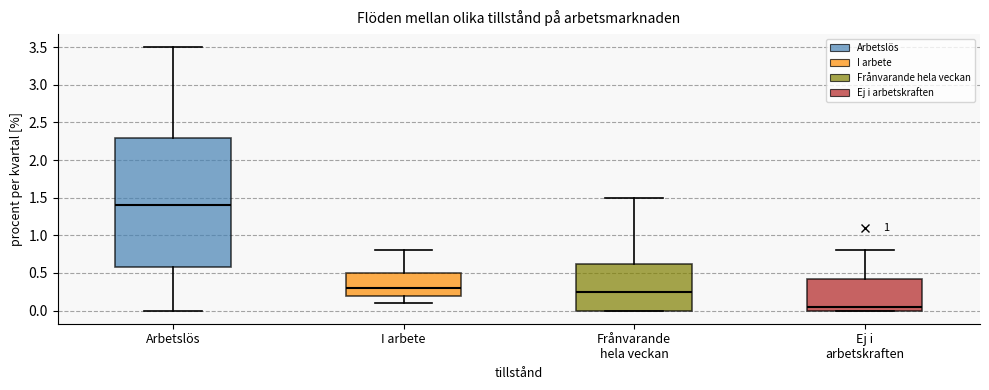

Comparing the boxes themselves (not the whiskers), which one is the tallest?

Arbetslös